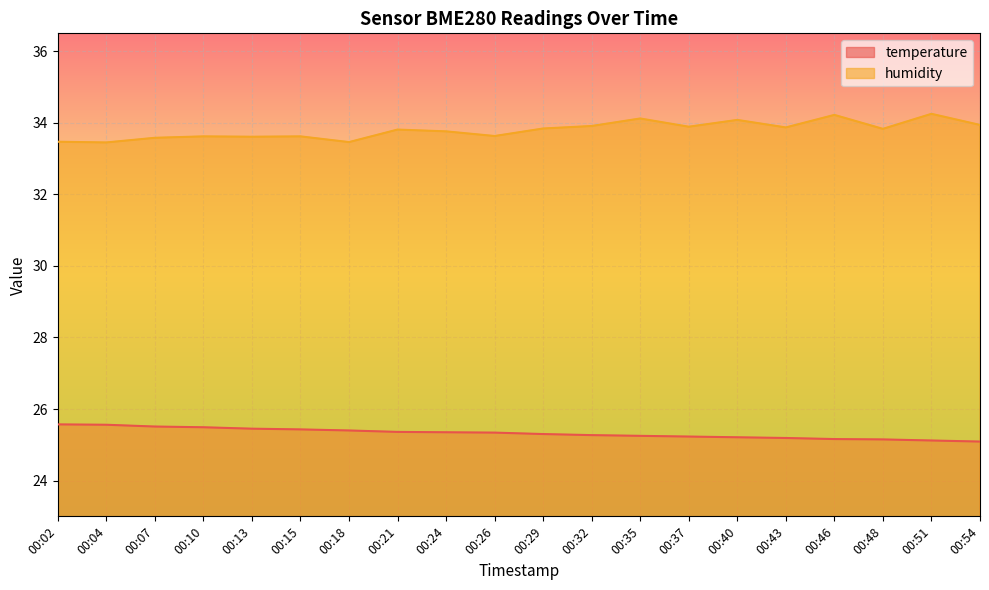

Reading left to right, transcribe all the data shown in this chart.

temperature: 00:02=25.6	00:04=25.6	00:07=25.5	00:10=25.5	00:13=25.4	00:15=25.4	00:18=25.4	00:21=25.4	00:24=25.4	00:26=25.3	00:29=25.3	00:32=25.3	00:35=25.2	00:37=25.2	00:40=25.2	00:43=25.2	00:46=25.2	00:48=25.1	00:51=25.1	00:54=25.1
humidity: 00:02=33.5	00:04=33.5	00:07=33.6	00:10=33.6	00:13=33.6	00:15=33.6	00:18=33.5	00:21=33.8	00:24=33.8	00:26=33.6	00:29=33.8	00:32=33.9	00:35=34.1	00:37=33.9	00:40=34.1	00:43=33.9	00:46=34.2	00:48=33.8	00:51=34.2	00:54=33.9